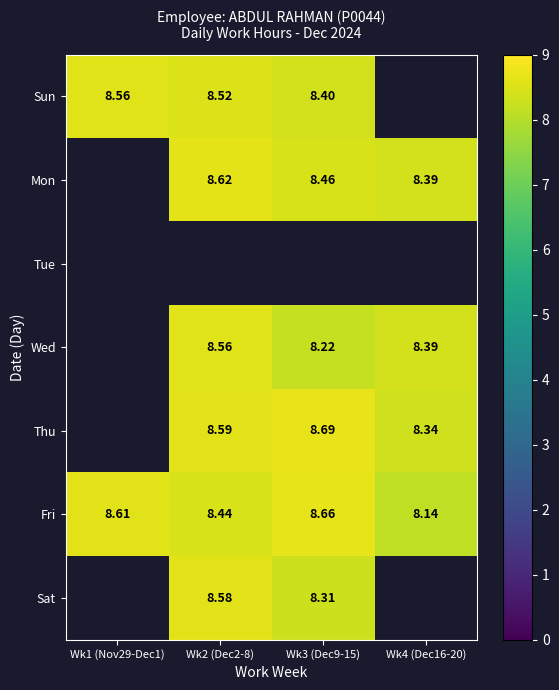

Read the Fri value at Wk4 (Dec16-20).

8.1